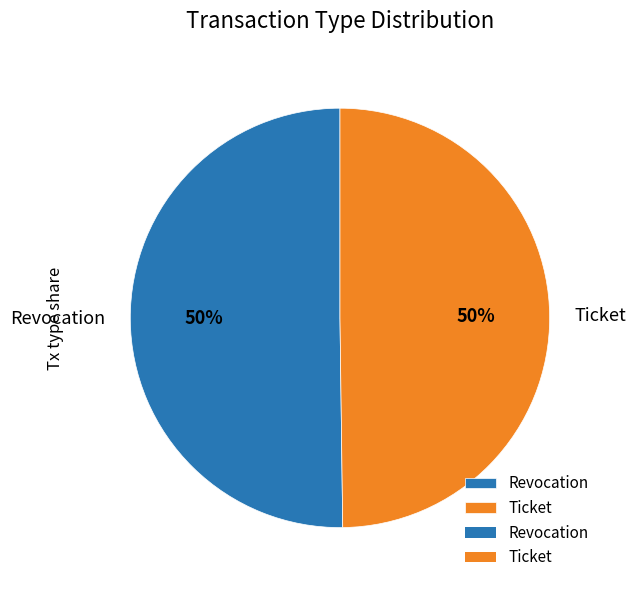

The Revocation slice represents 50% of the pie. True or false?

True